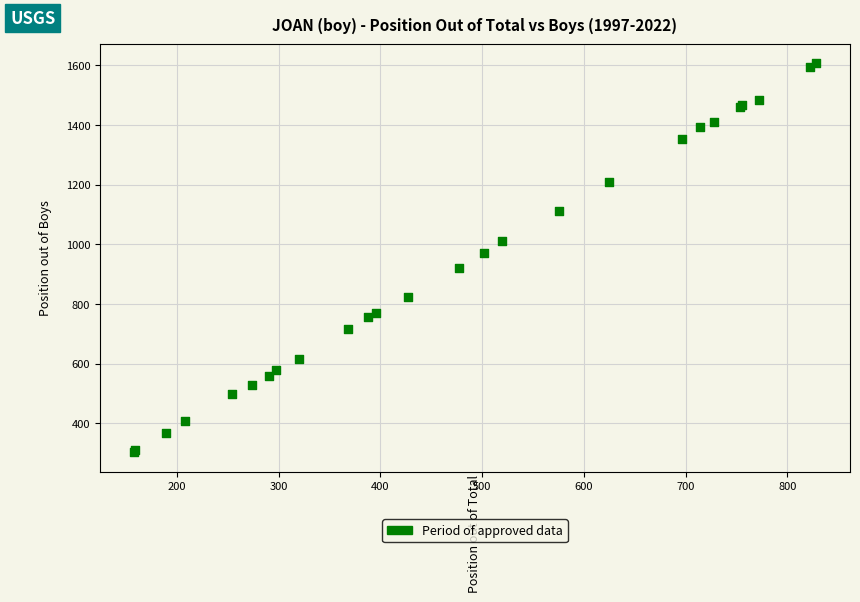

What Y value in the scatter plot is closest to 955?

971